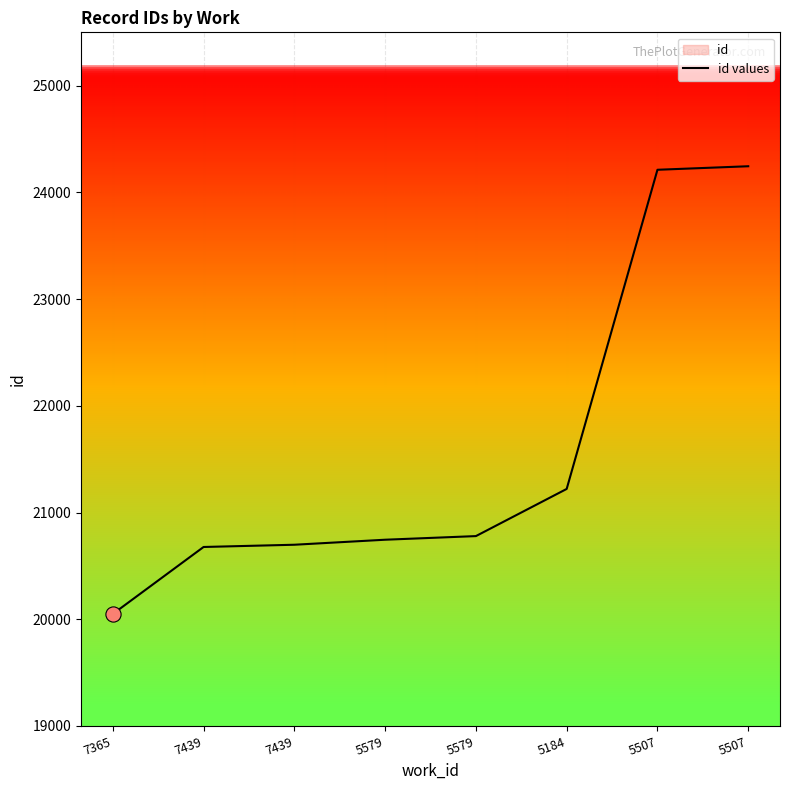

What is the change in value from 7439 to 5184?

+544